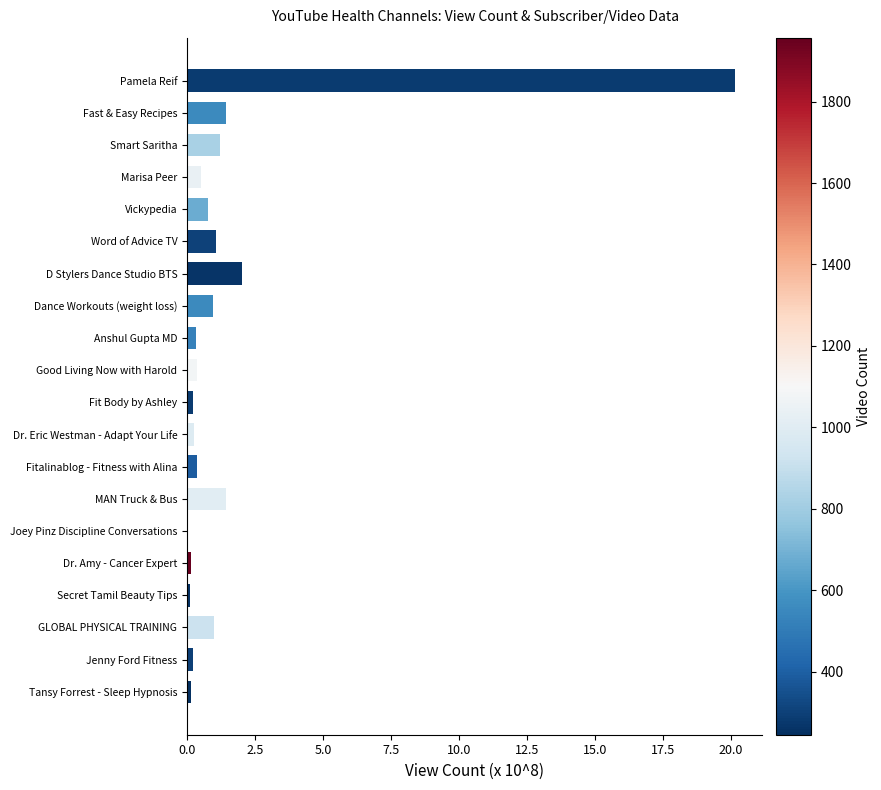

How many distinct data groups are displayed?

1